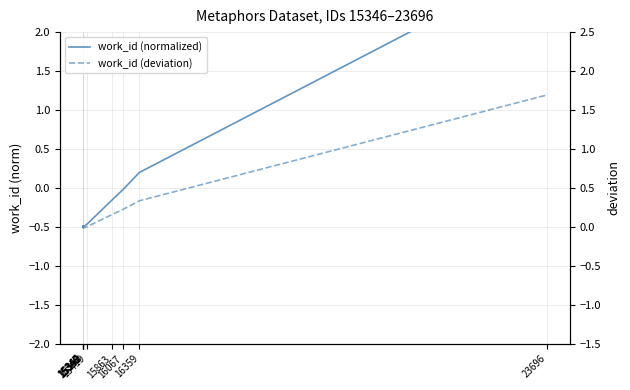

True or false: work_id (deviation) and work_id (normalized) cross at least once.

True